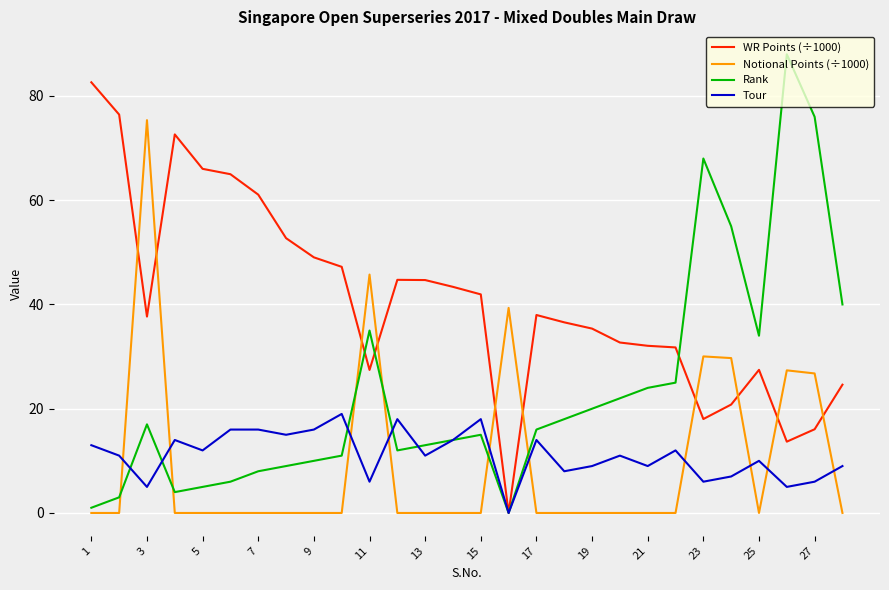

Which series has the largest total across all categories?

WR Points (÷1000)